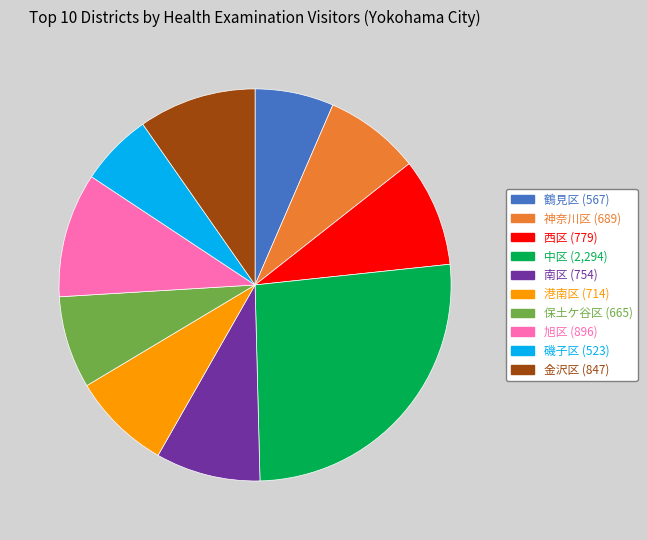

Which category has the biggest portion of the pie?

中区